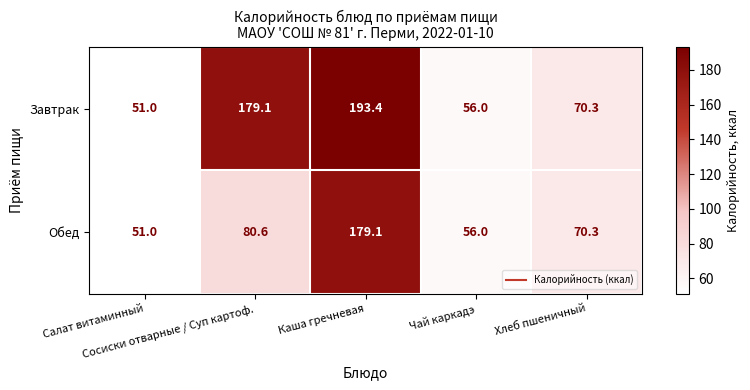

How many series are shown in this chart?

2